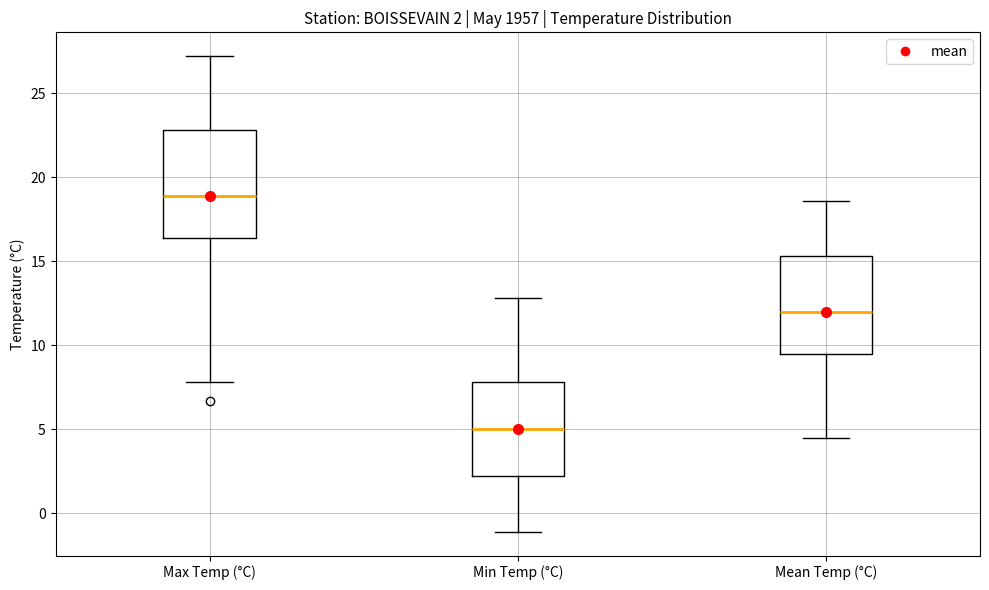

Which box's median line is the lowest?

Min Temp (°C)